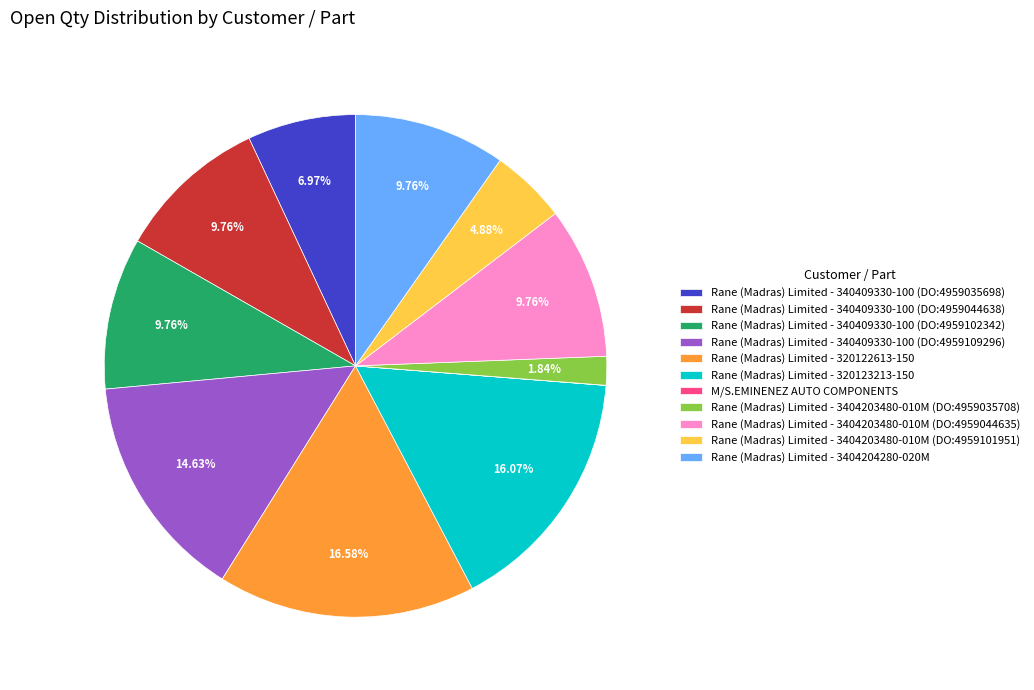

To the nearest percent, what portion does Rane (Madras) Limited - 340409330-100 (DO:4959102342) represent?

10%